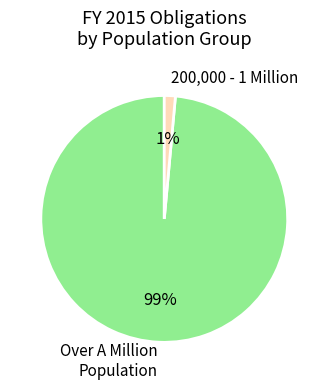

To the nearest percent, what is the average slice percentage?

50%